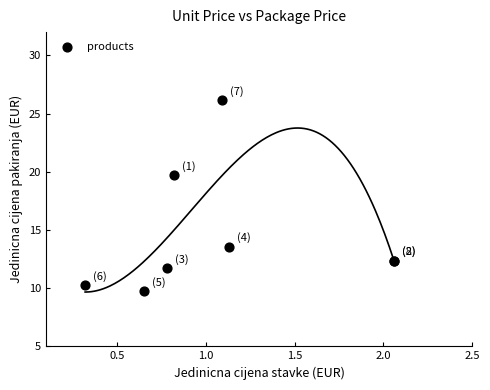

What Y value in the scatter plot is closest to 17?

19.7